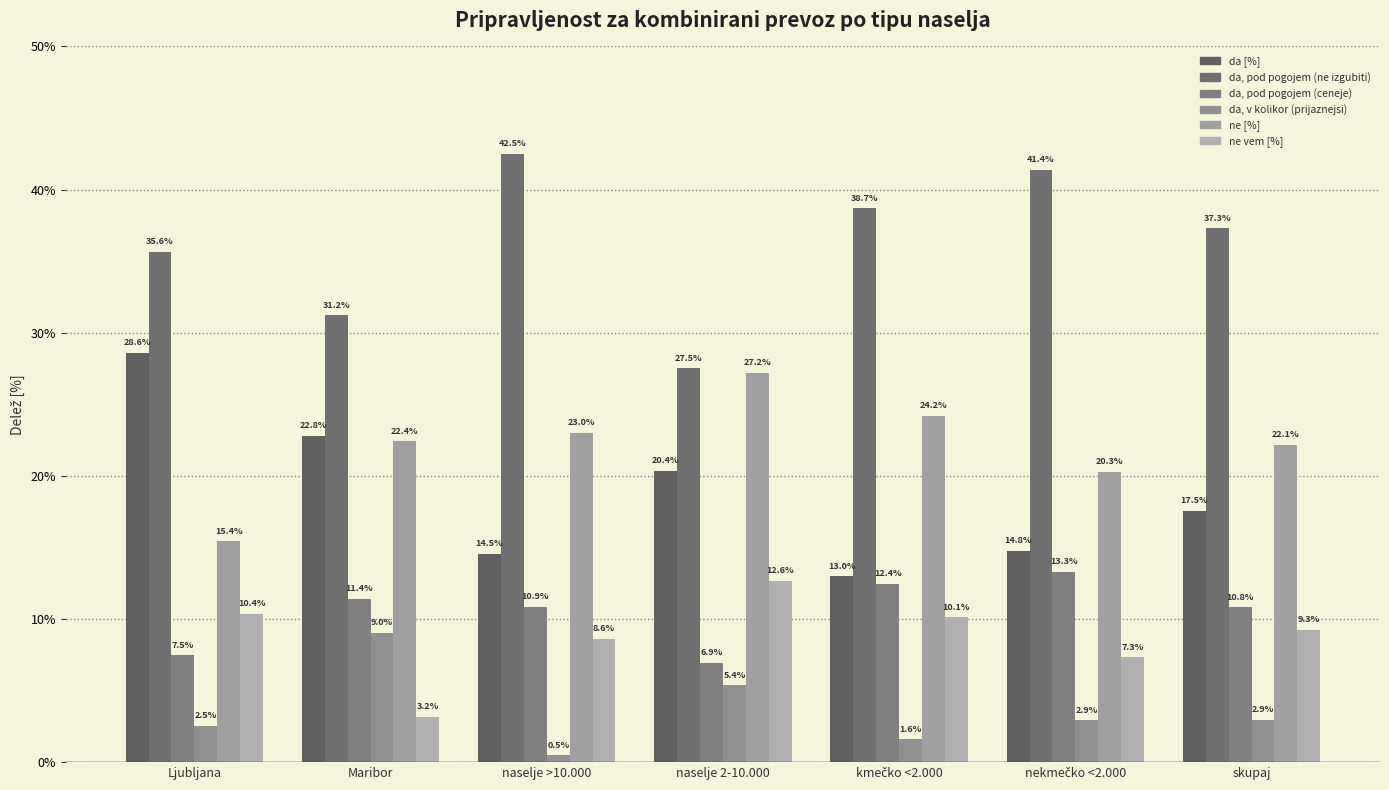

Which category has the highest value across all series?

naselje >10.000